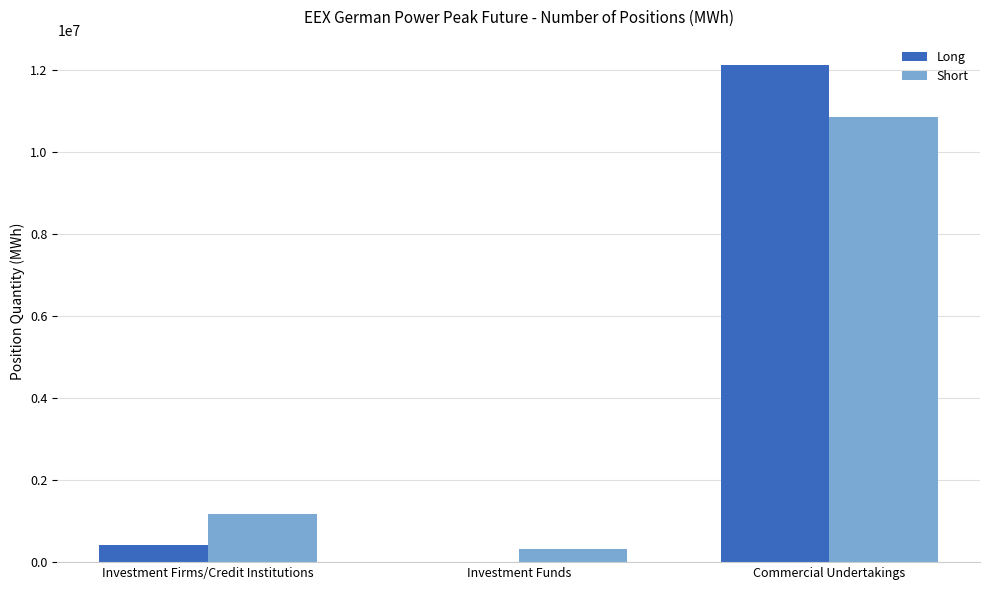

Reading right to left, list all the values displayed in this chart.

Long: 12123744	14232	410052
Short: 10856676	313392	1181244